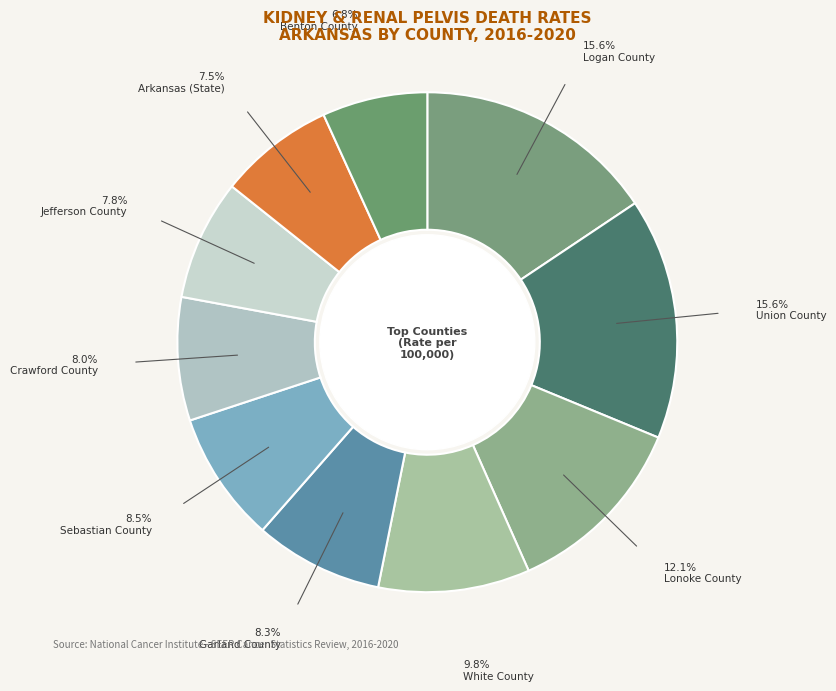

What percentage is NOT represented by White County?

90.2%